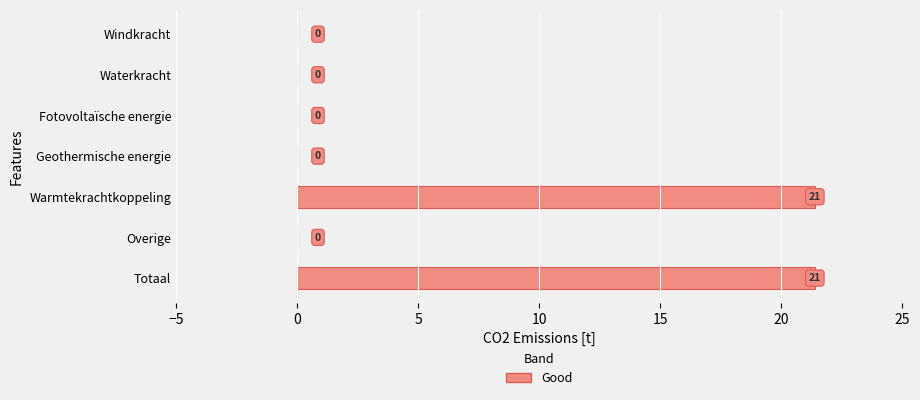

What is the greatest value displayed?

21.4